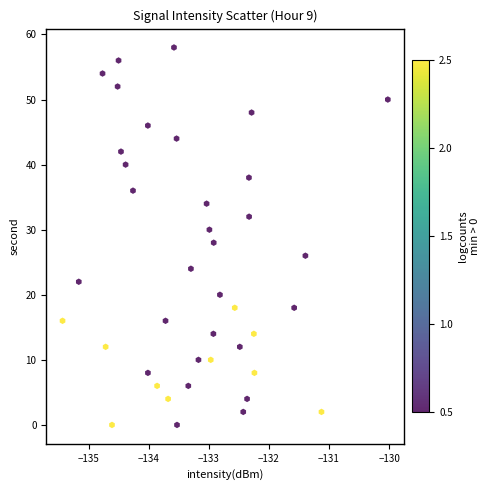

What is the range of Y values (max minus min)?

58